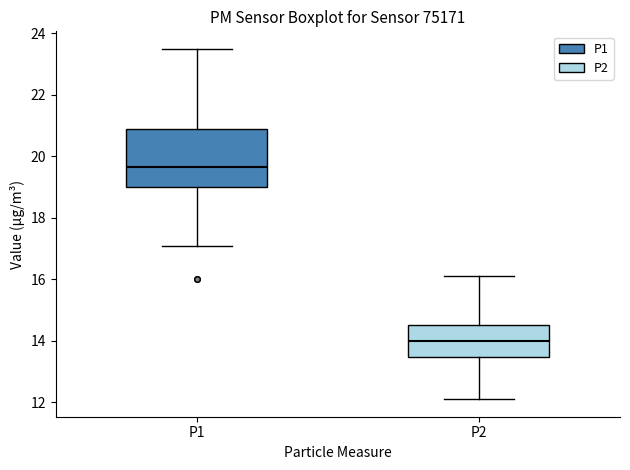

Where is the upper edge of the box for P2 on the y-axis? The values are not printed on the chart, so give them approximately, as read against the axis.

14.6